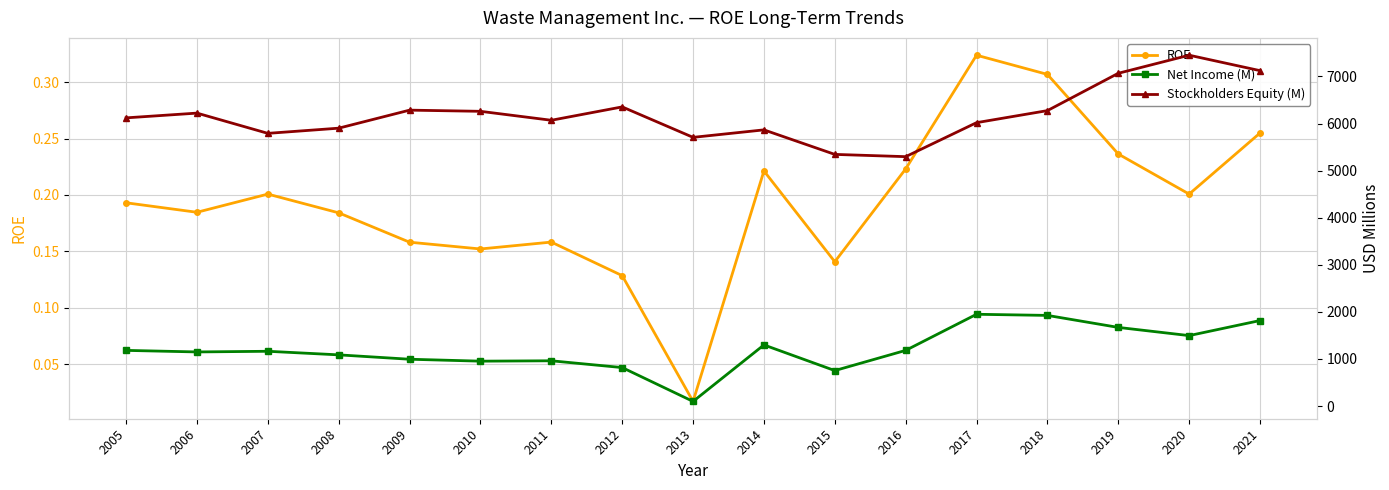

Rank the series at 2021 from highest to lowest value.

Stockholders Equity (M), Net Income (M), ROE